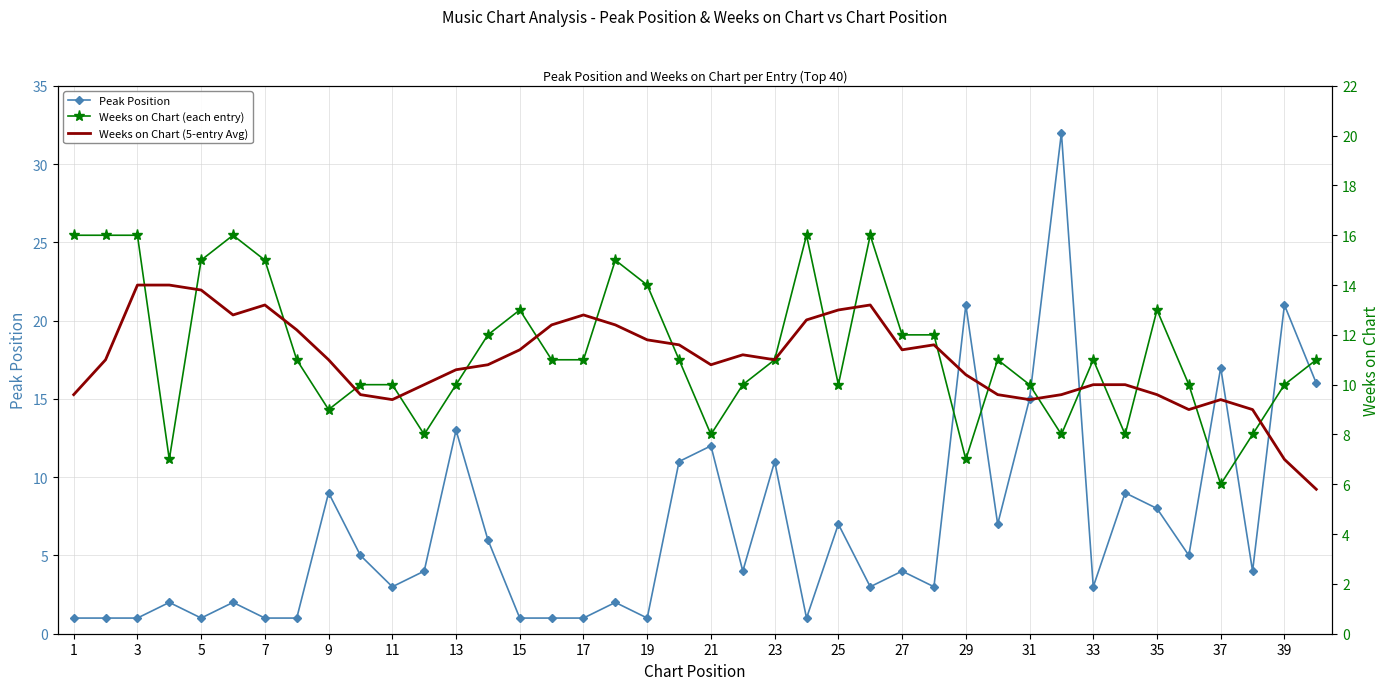

What is the value of the Peak Position point at the 24th from the left?

4.0